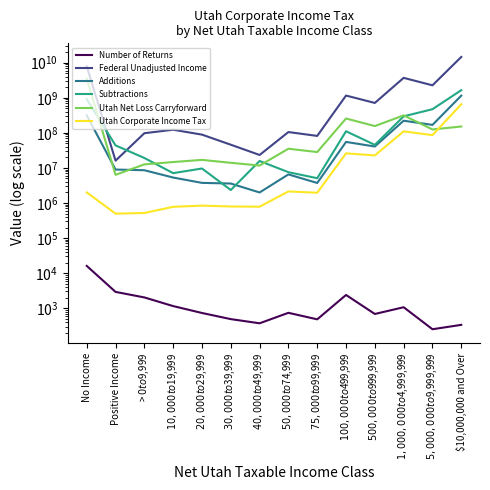

Rank the series by their maximum value, from highest to lowest.

Federal Unadjusted Income, Utah Net Loss Carryforward, Subtractions, Additions, Utah Corporate Income Tax, Number of Returns